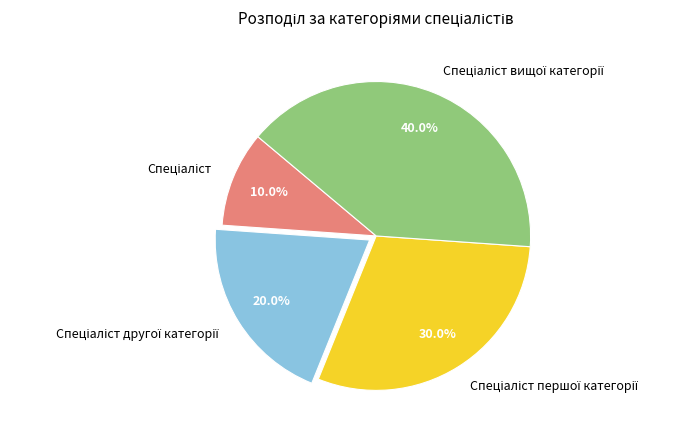

Is there any slice that represents more than half of the pie?

No